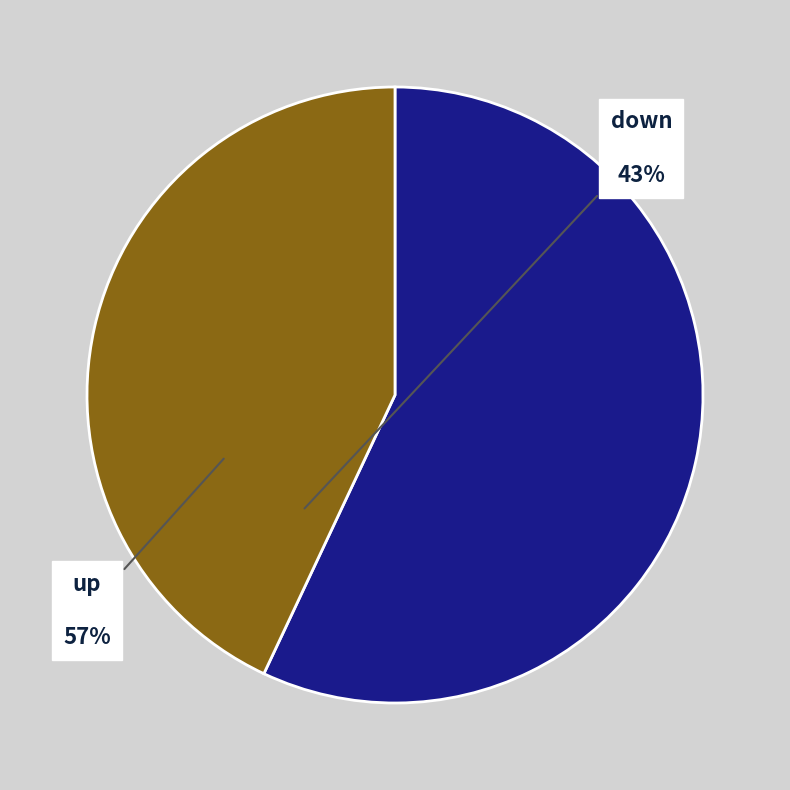

Is there a majority slice in this chart?

Yes